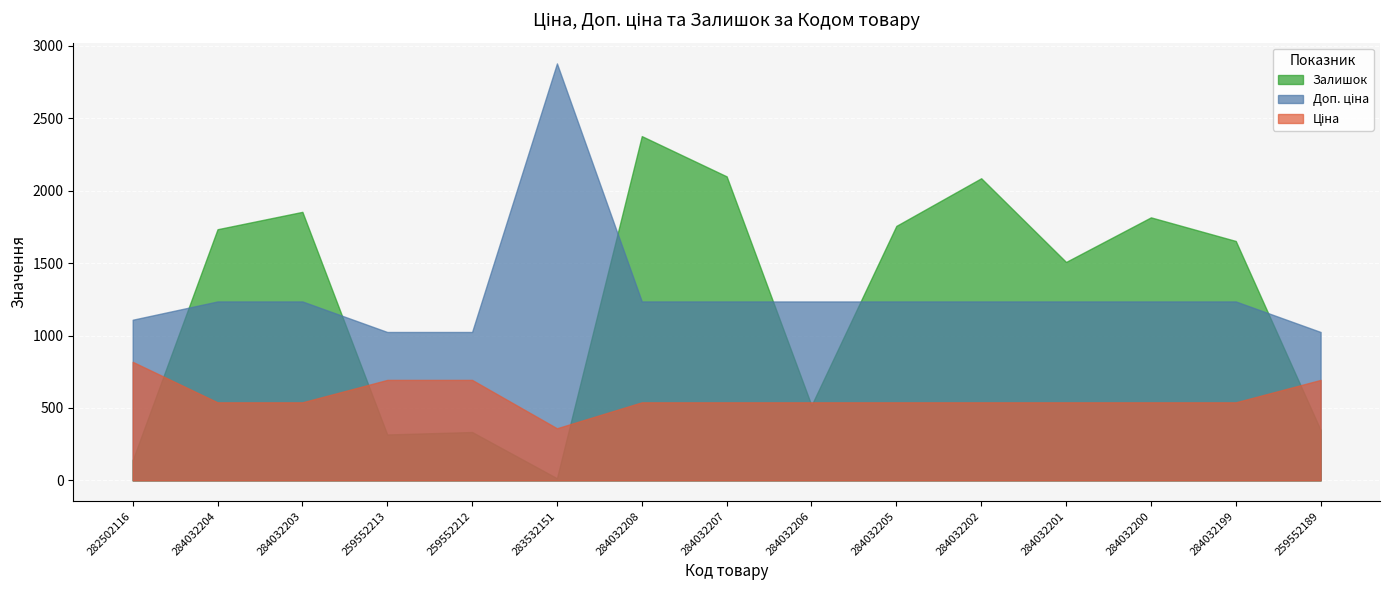

What is the difference between the highest and lowest values at 259552189?

676.6